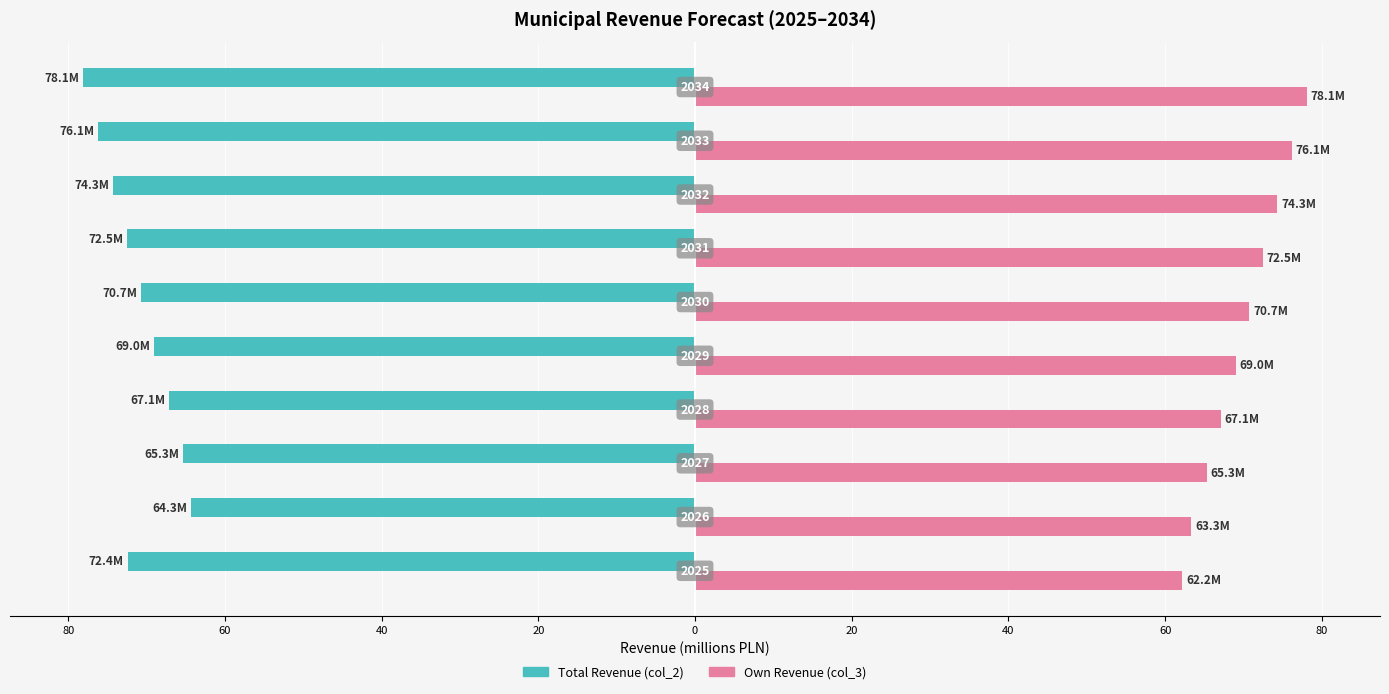

Reading left to right, what are all the values shown in this chart?

Total Revenue (col_2): 100=-72.4	80=-64.3	60=-65.3	40=-67.1	20=-69.0	0=-70.7	20=-72.5	40=-74.3	60=-76.1	80=-78.1
Own Revenue (col_3): 100=62.2	80=63.3	60=65.3	40=67.1	20=69.0	0=70.7	20=72.5	40=74.3	60=76.1	80=78.1